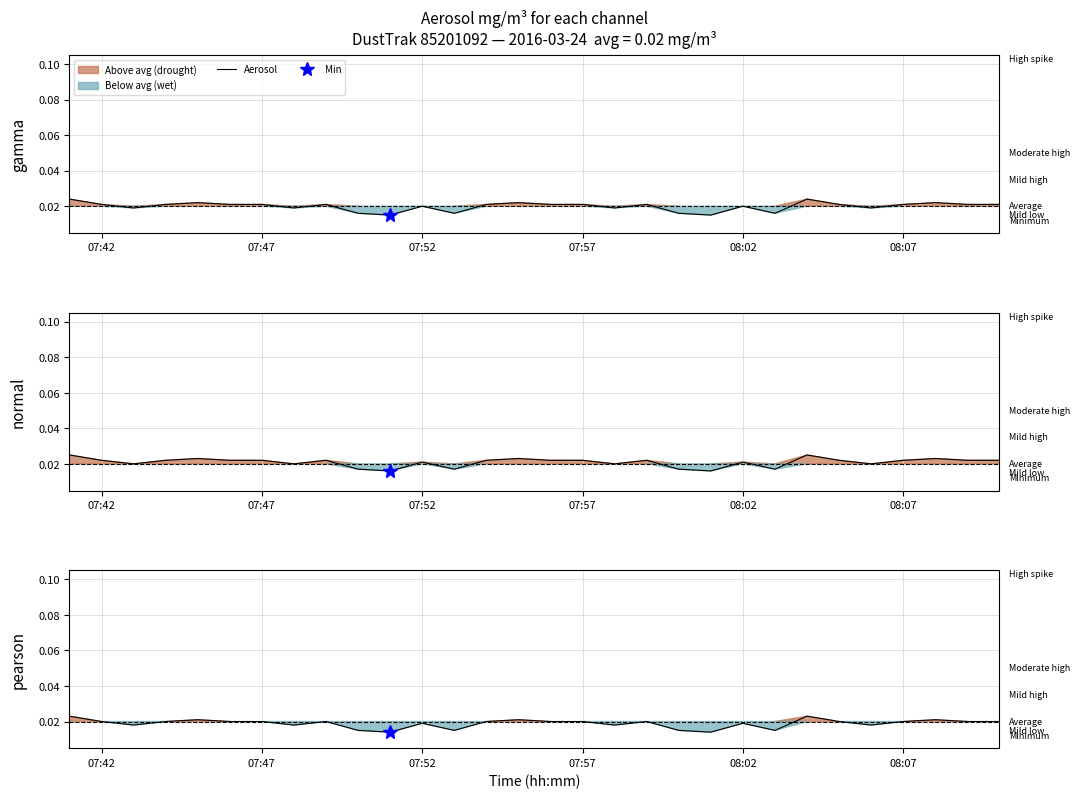

True or false: the data has more than 0 interior local peaks.

True